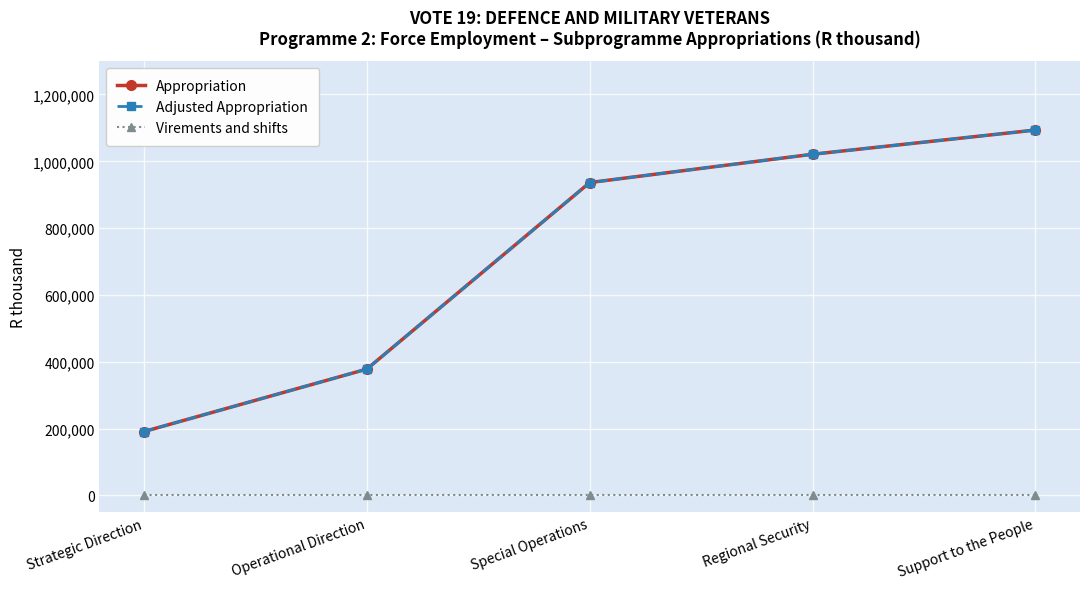

Does the chart display data point markers on the line(s)?

Yes